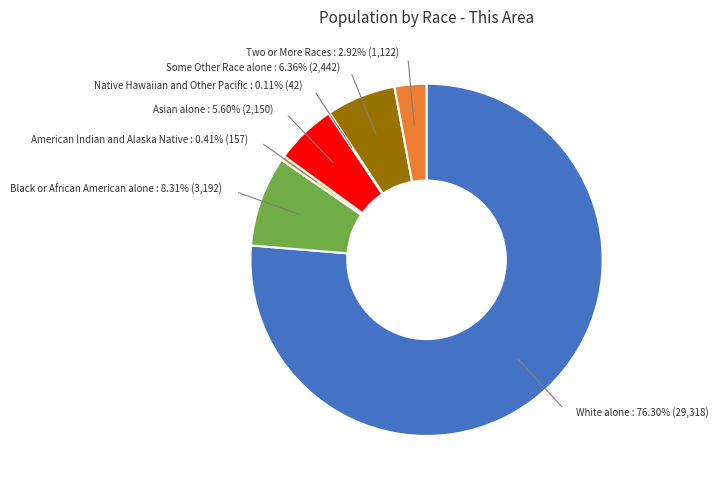

How many slices are in this pie chart?

7